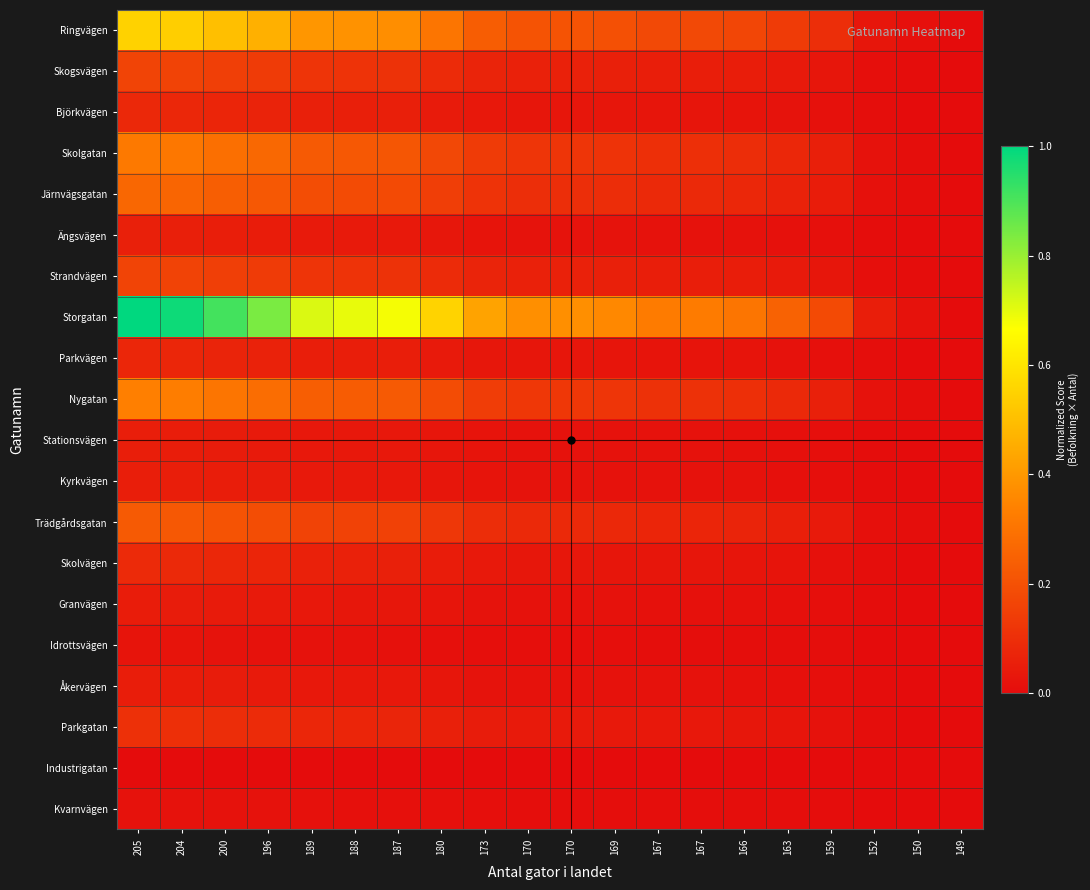

Between 170 and 152, which series saw the biggest shift?

Storgatan